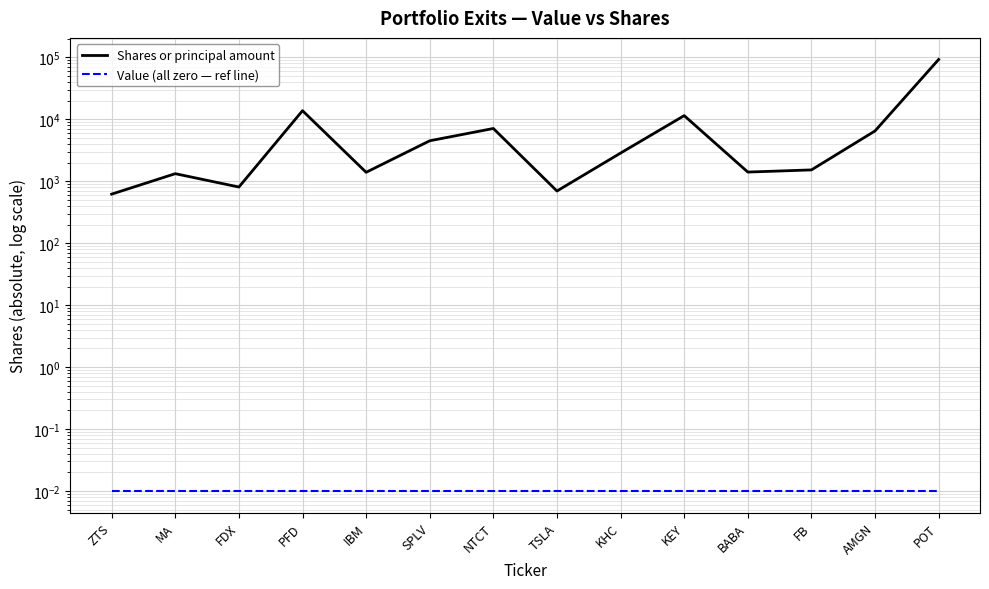

Reading left to right, extract all data points from this chart.

Shares or principal amount: ZTS=621.0	MA=1328.0	FDX=808.0	PFD=13814.0	IBM=1398.0	SPLV=4514.0	NTCT=7128.0	TSLA=697.0	KHC=2859.0	KEY=11503.0	BABA=1410.0	FB=1528.0	AMGN=6508.0	POT=92815.0
Value (all zero — ref line): ZTS=0.0	MA=0.0	FDX=0.0	PFD=0.0	IBM=0.0	SPLV=0.0	NTCT=0.0	TSLA=0.0	KHC=0.0	KEY=0.0	BABA=0.0	FB=0.0	AMGN=0.0	POT=0.0